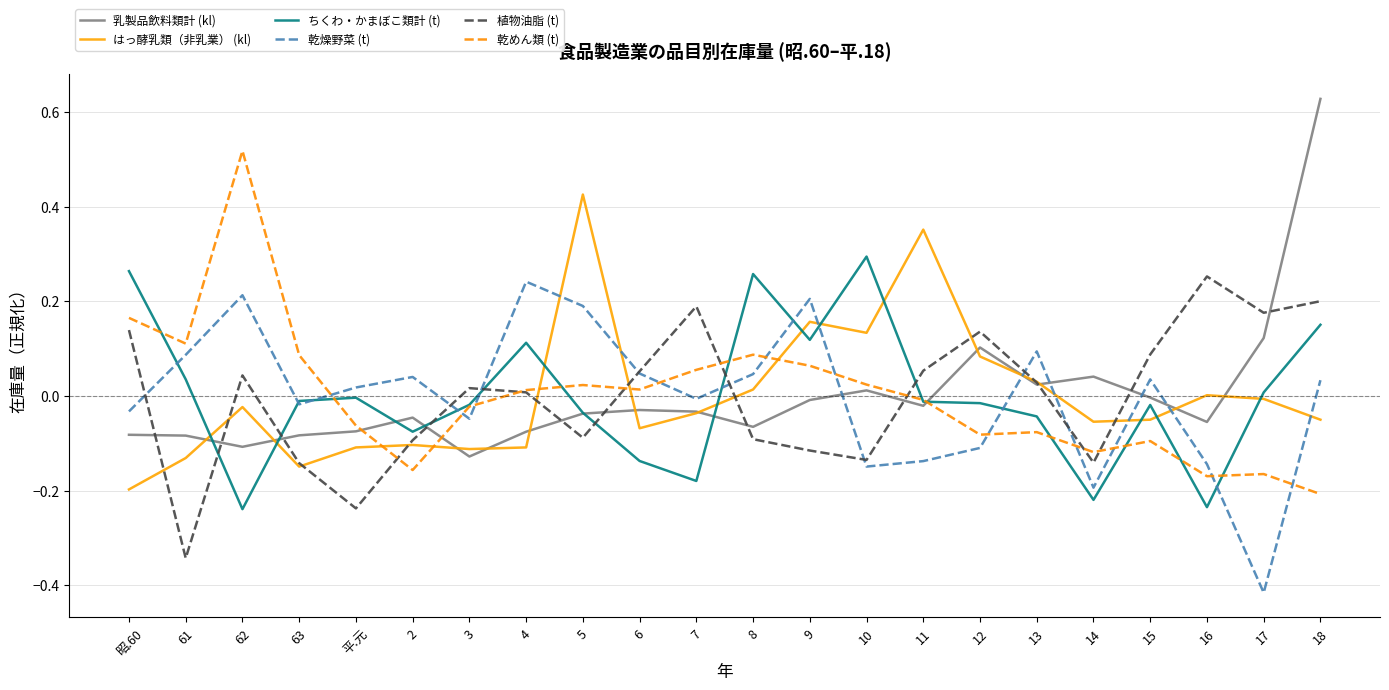

True or false: 乾めん類 (t) has more than 0 interior local peaks.

True